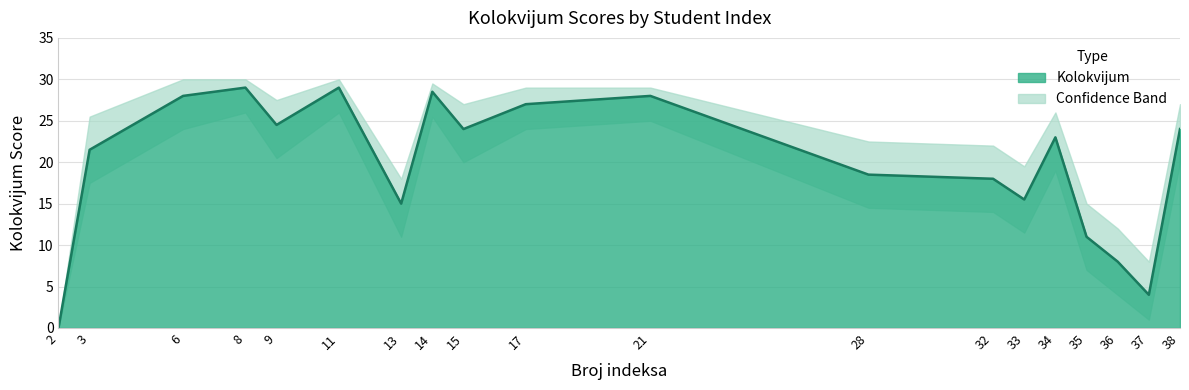

Read the Kolokvijum value at 21.

28.0